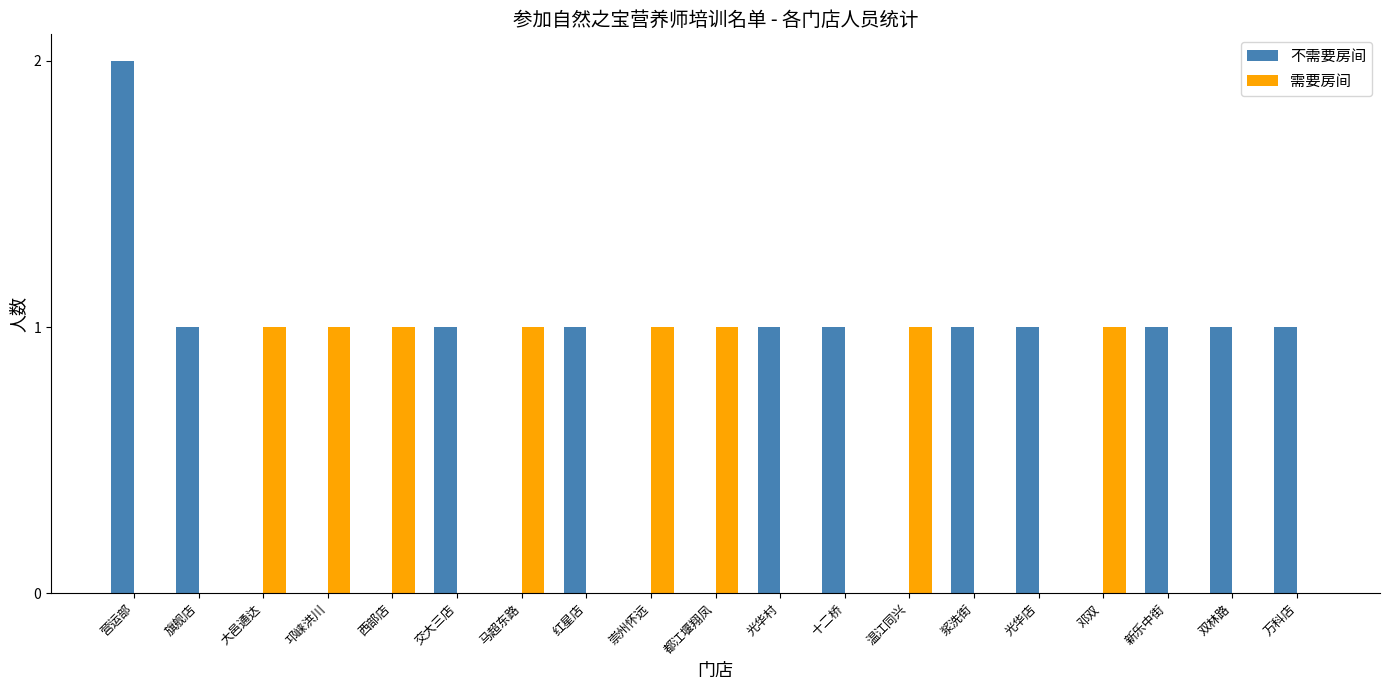

The 需要房间 series shows 0 at 光华村. True or false?

True